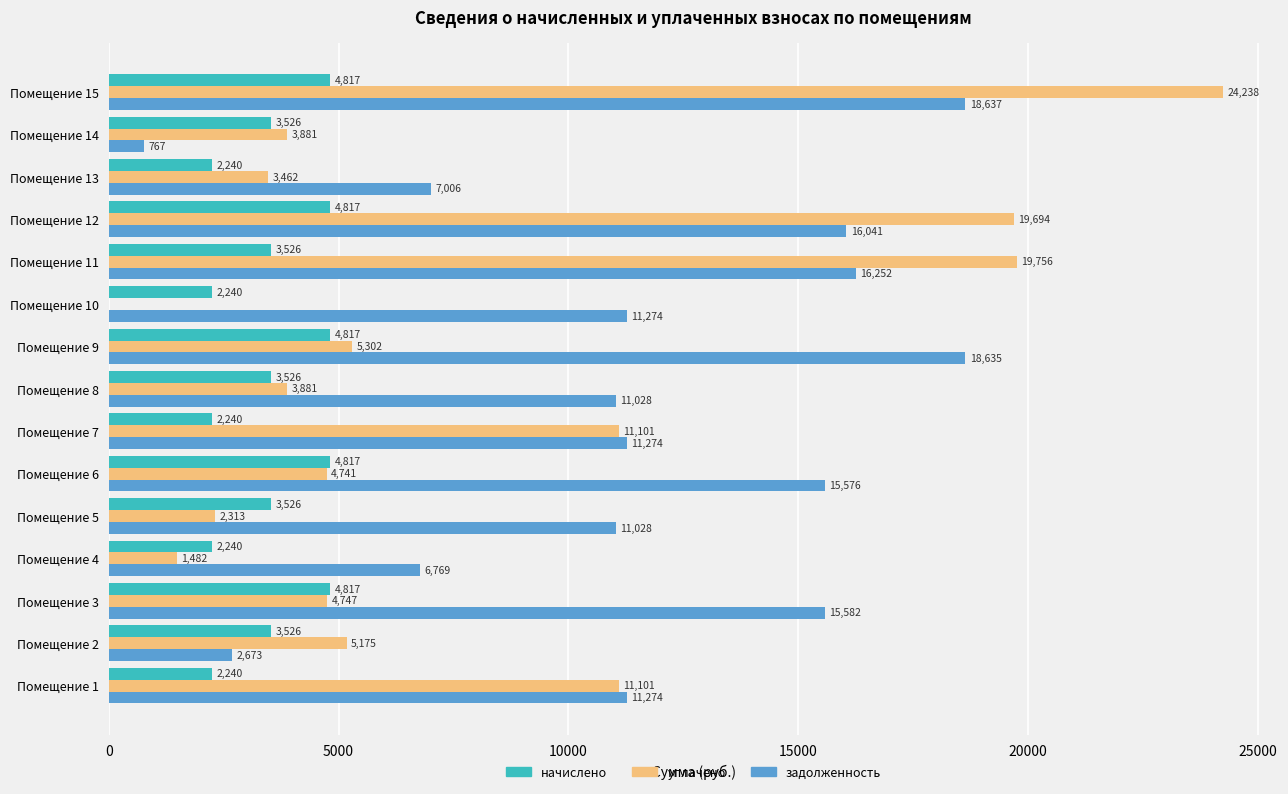

How many values in the задолженность series exceed 11273?

9